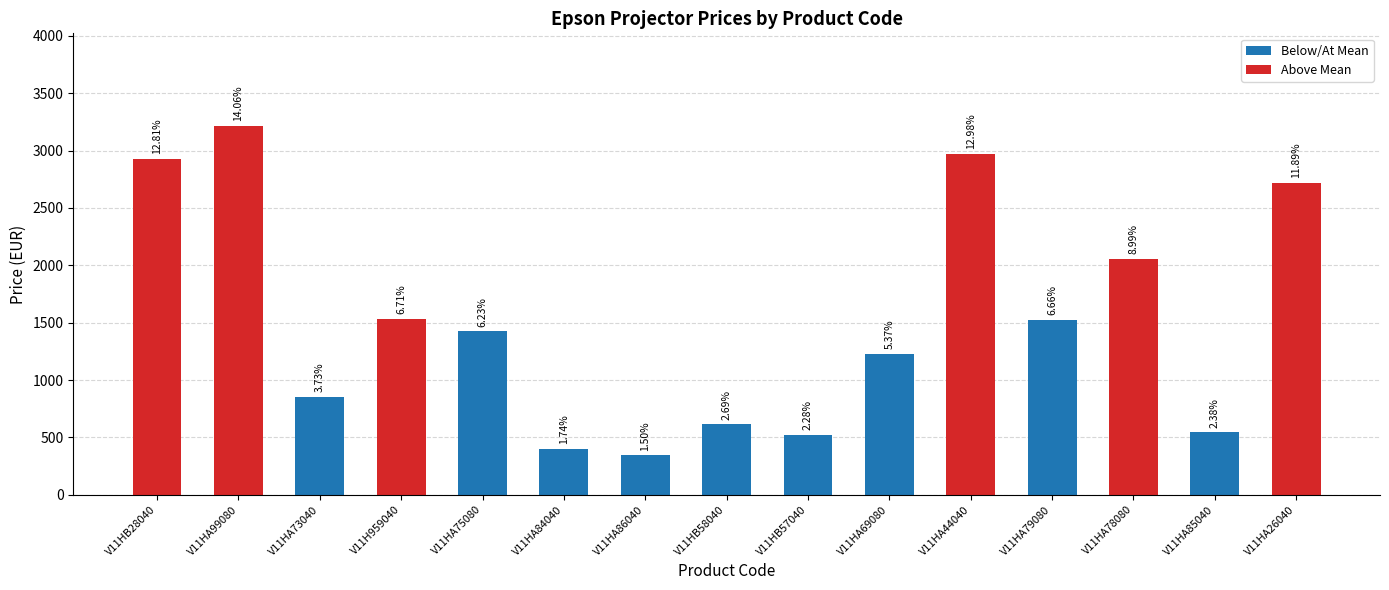

Are the bars horizontal?

No